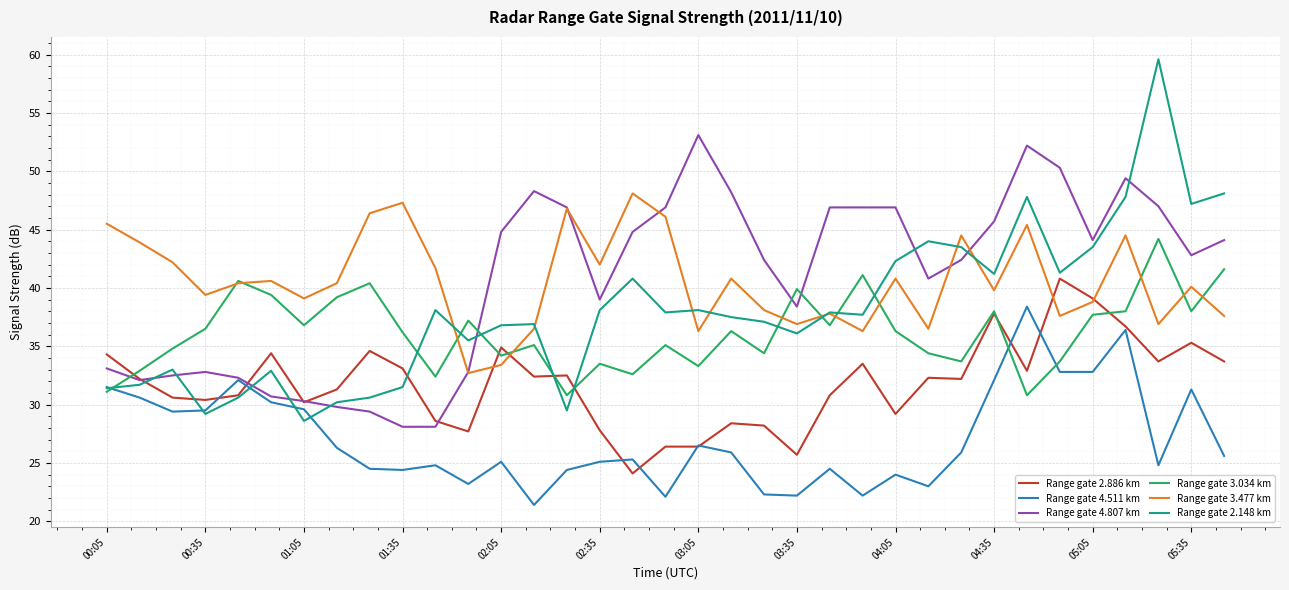

What is the difference between the maximum and minimum values in the Range gate 2.886 km series?

16.7